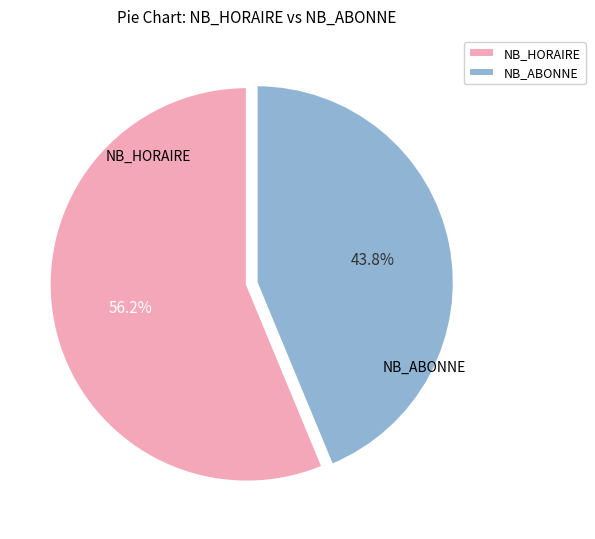

Does any single category account for the majority?

Yes